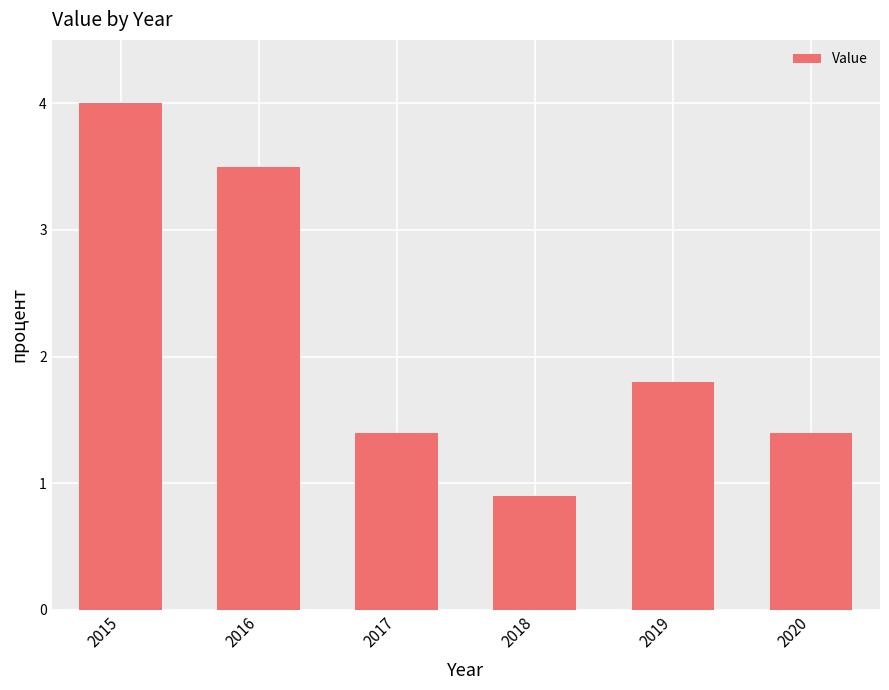

Where does the data first go above 1?

2015